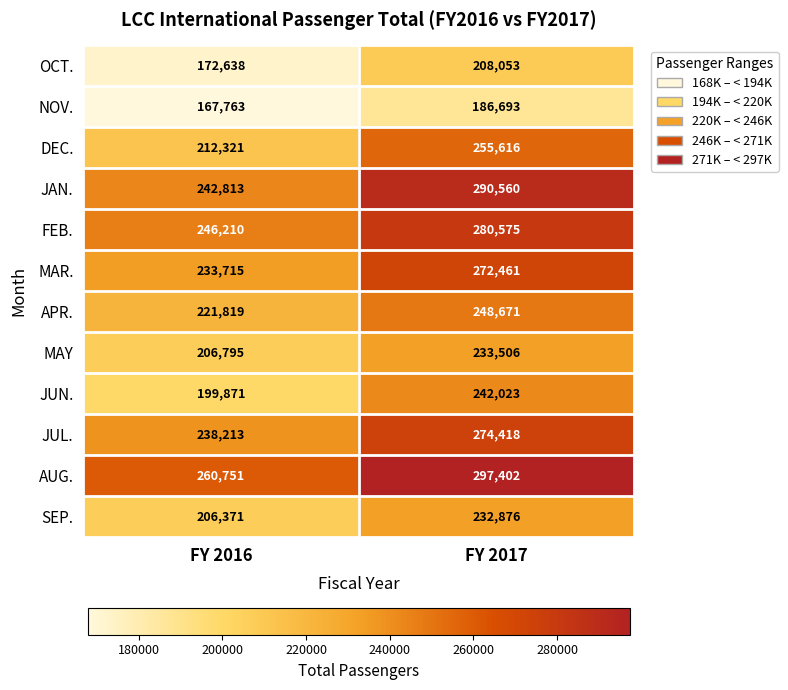

True or false: NOV. has a value of 186693 at FY 2017.

True